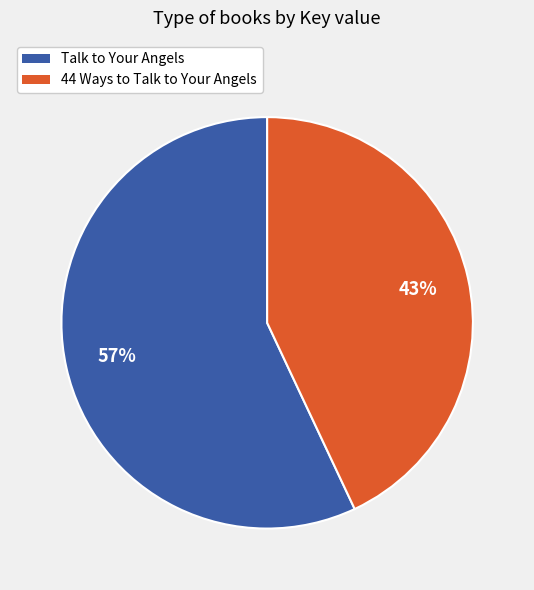

Do Talk to Your Angels and 44 Ways to Talk to Your Angels together represent more than half of the pie?

Yes